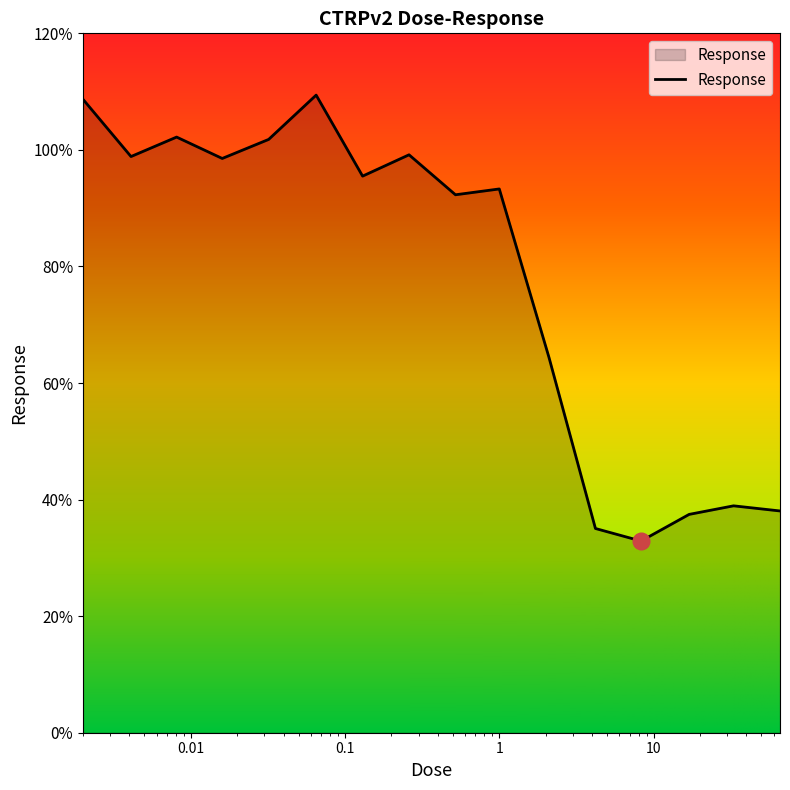

What is the minimum value shown in the chart?

32.9